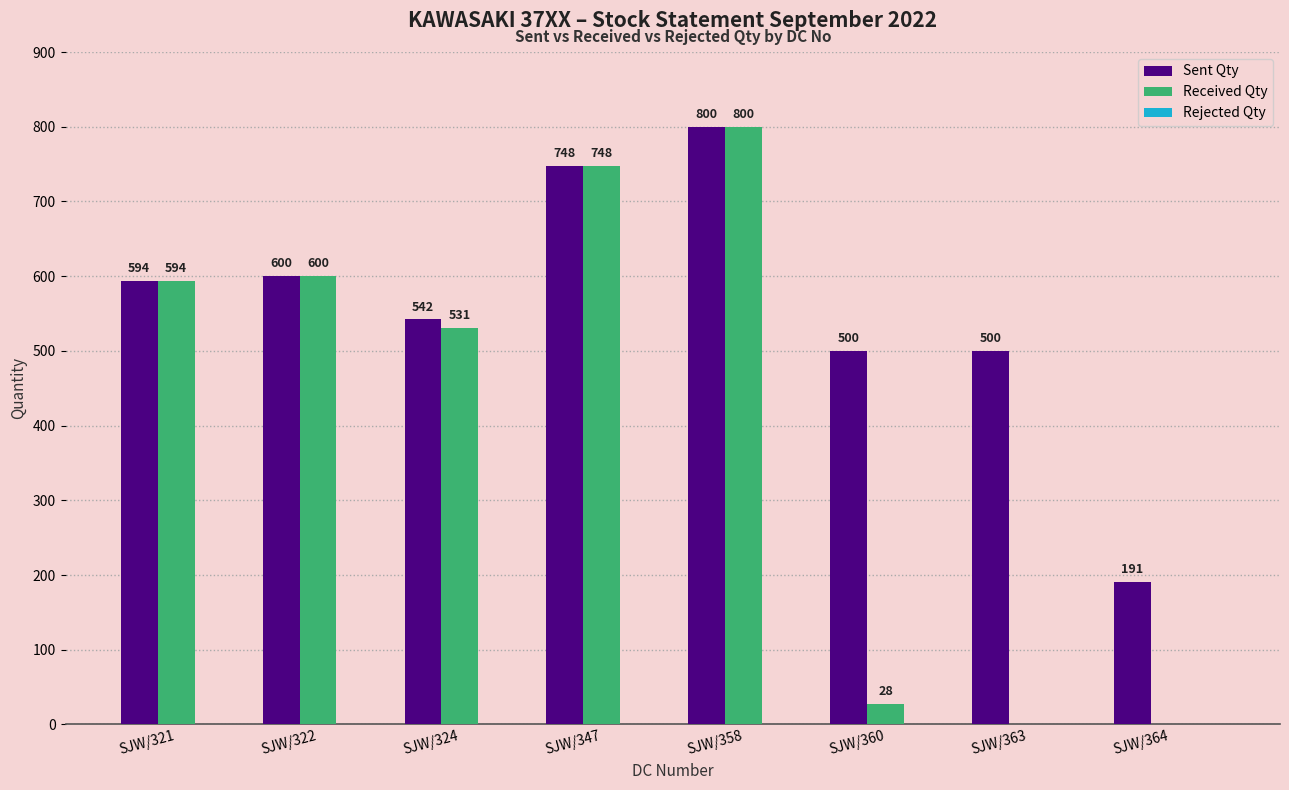

What is the sum of the Sent Qty values at SJW/363 and SJW/360?

1000